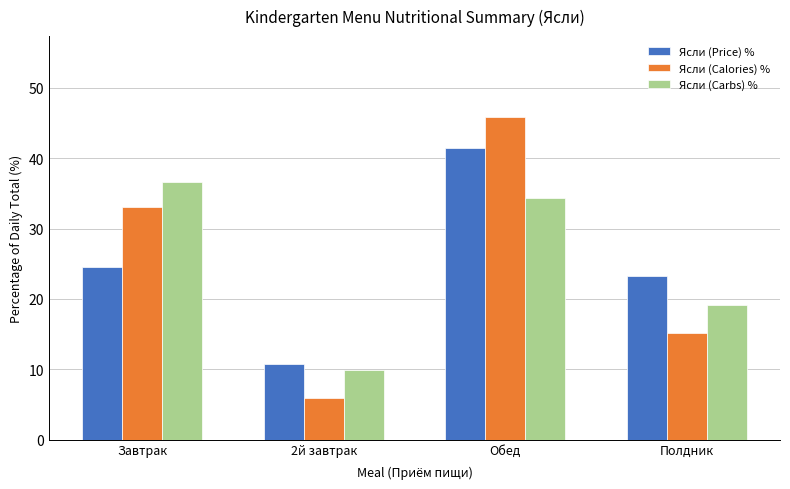

What is the difference between the highest and lowest values at Обед?

11.6